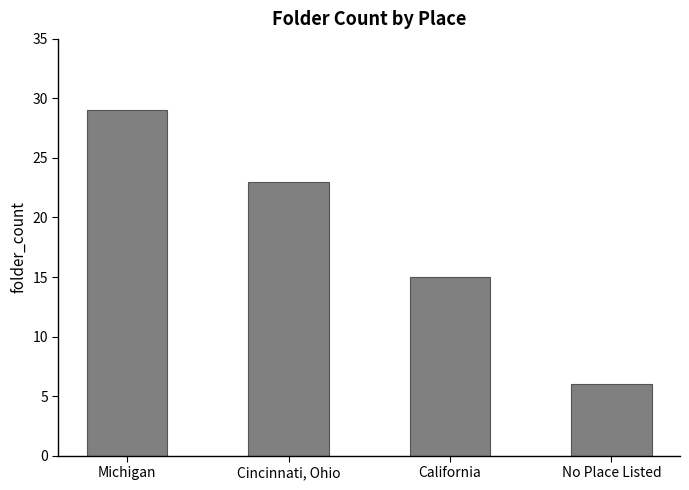

Count the number of categories in the chart.

4